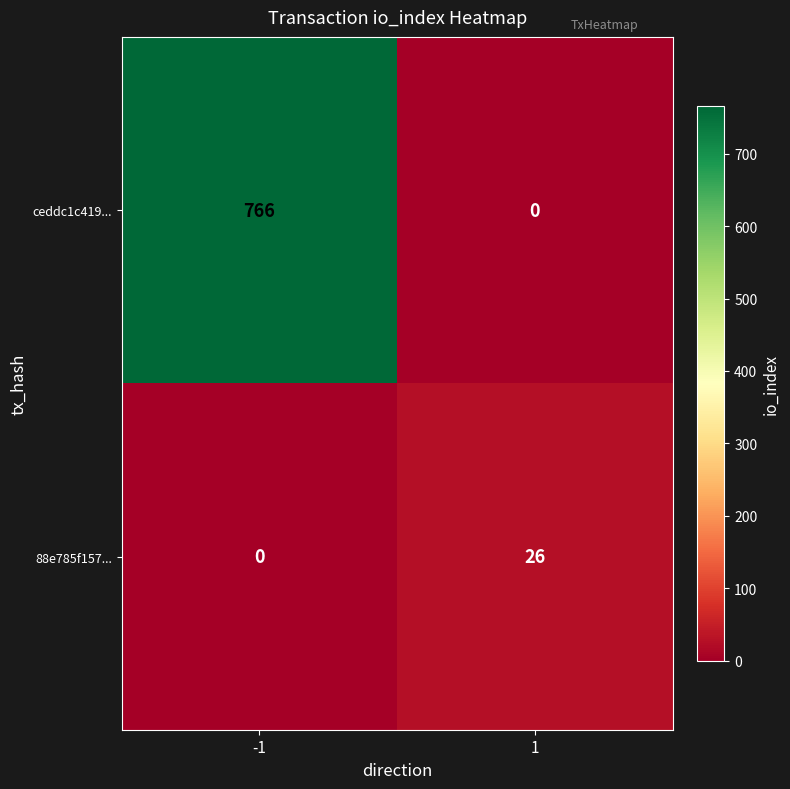

How many data points does each series have?

2